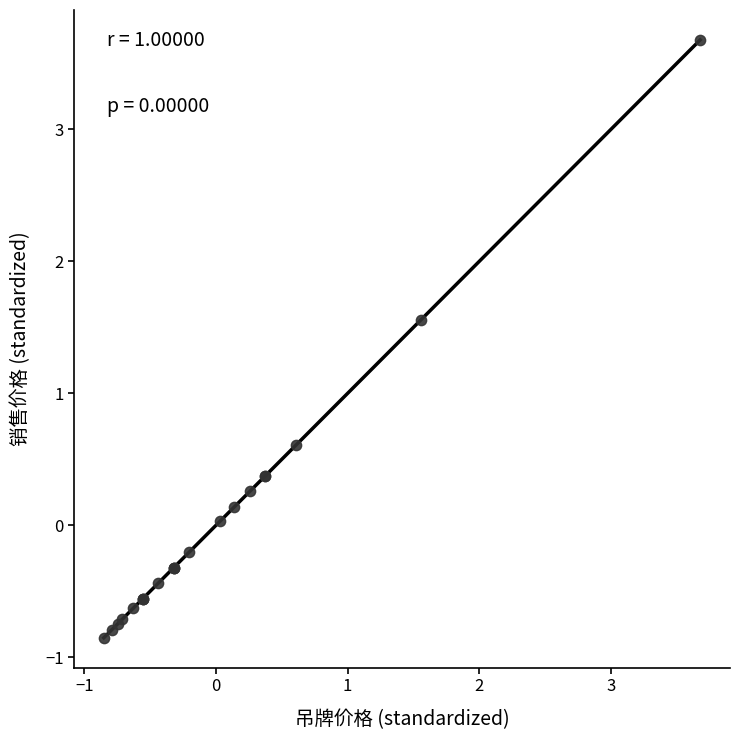

What Y value in the scatter plot is closest to 1?

0.6